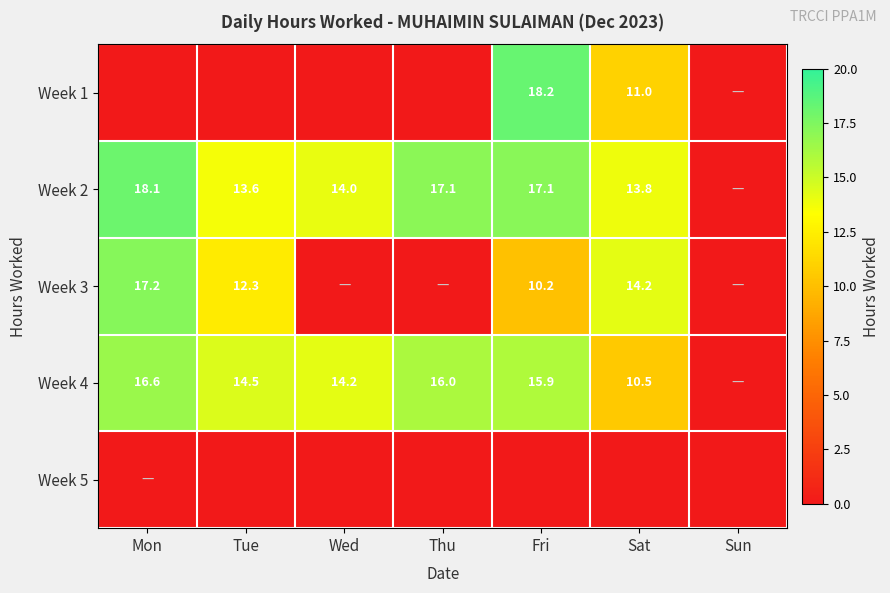

Is it true that Week 4 equals 5.8 at Sat?

False